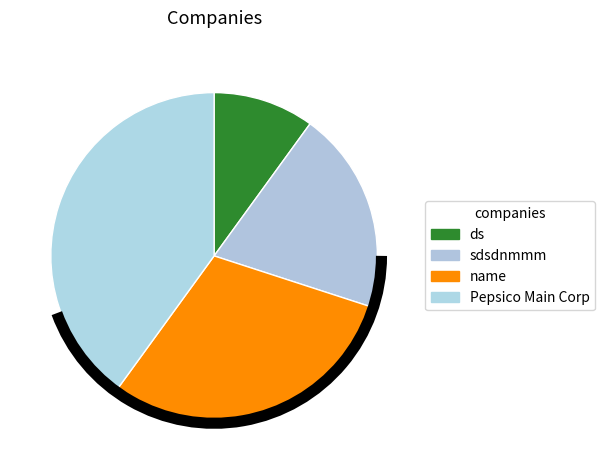

Count the number of slices in the pie.

4